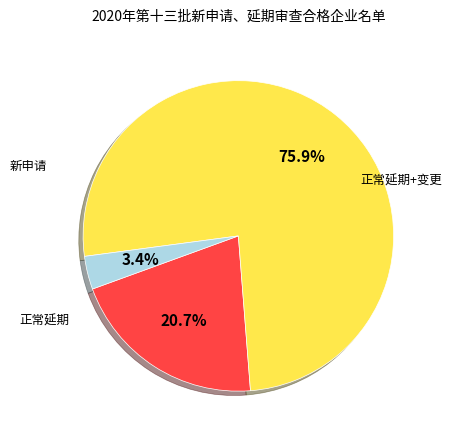

Is there any slice that represents more than half of the pie?

Yes